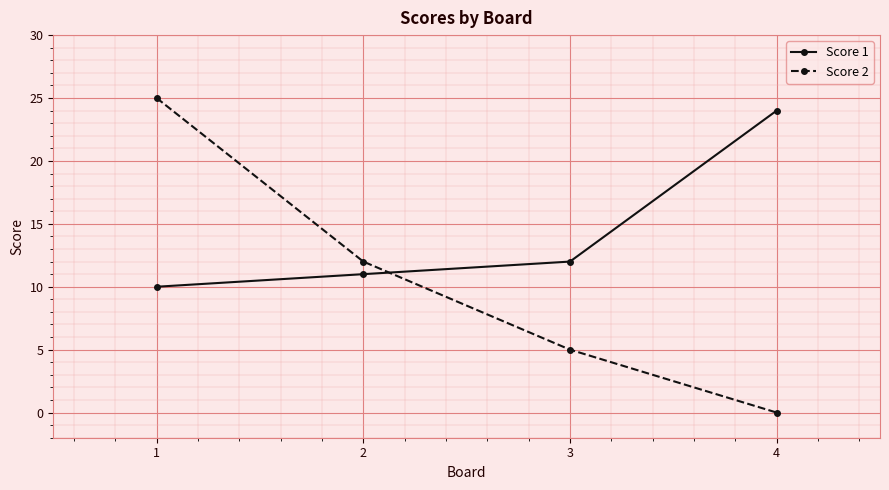

Which series has the largest range (max minus min)?

Score 2